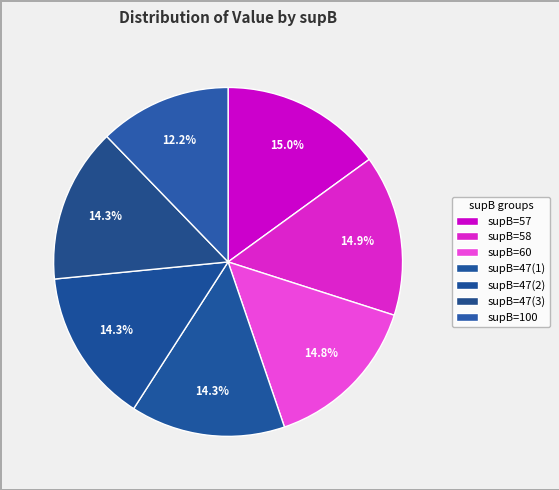

To the nearest percent, what is the difference between the largest and smallest slice percentages?

3%